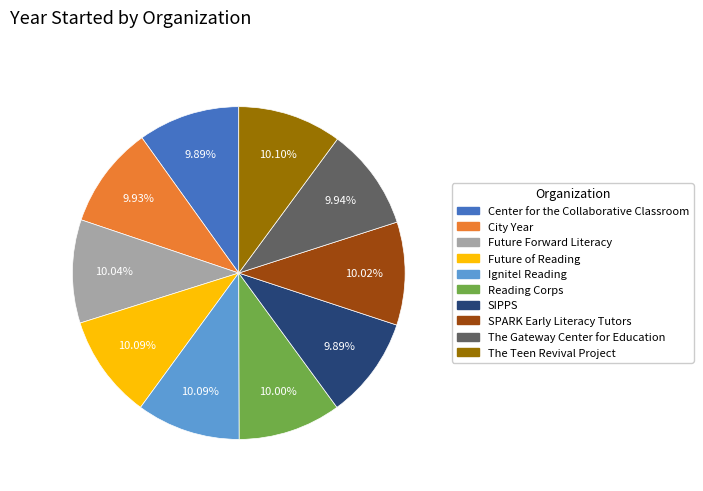

What percentage do City Year and The Gateway Center for Education together represent?

19.9%